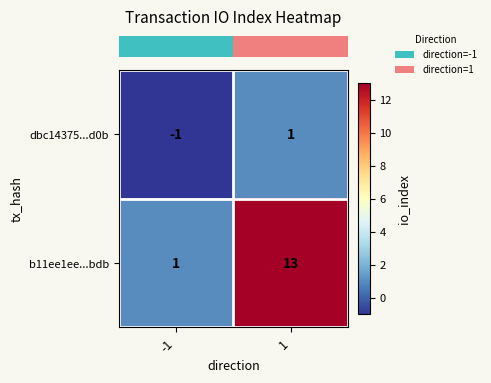

What is the sum of all b11ee1ee...bdb values?

14